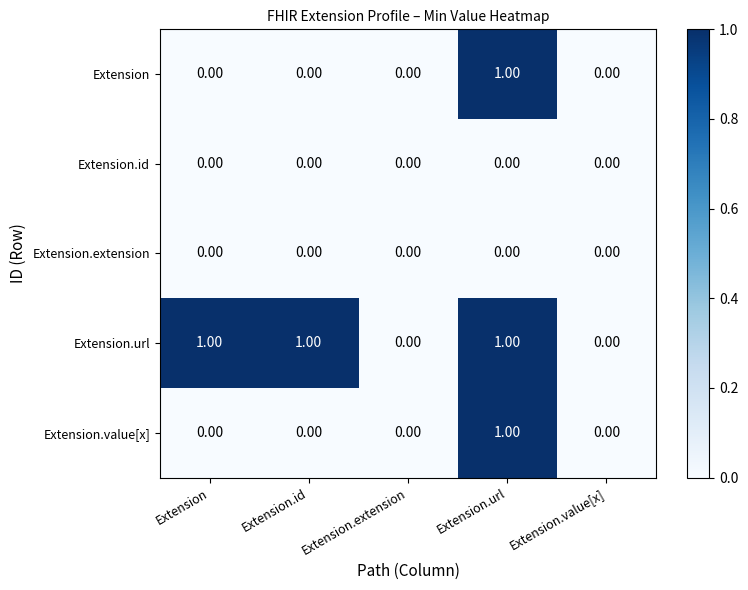

At which category is the sum across all series the highest?

Extension.url